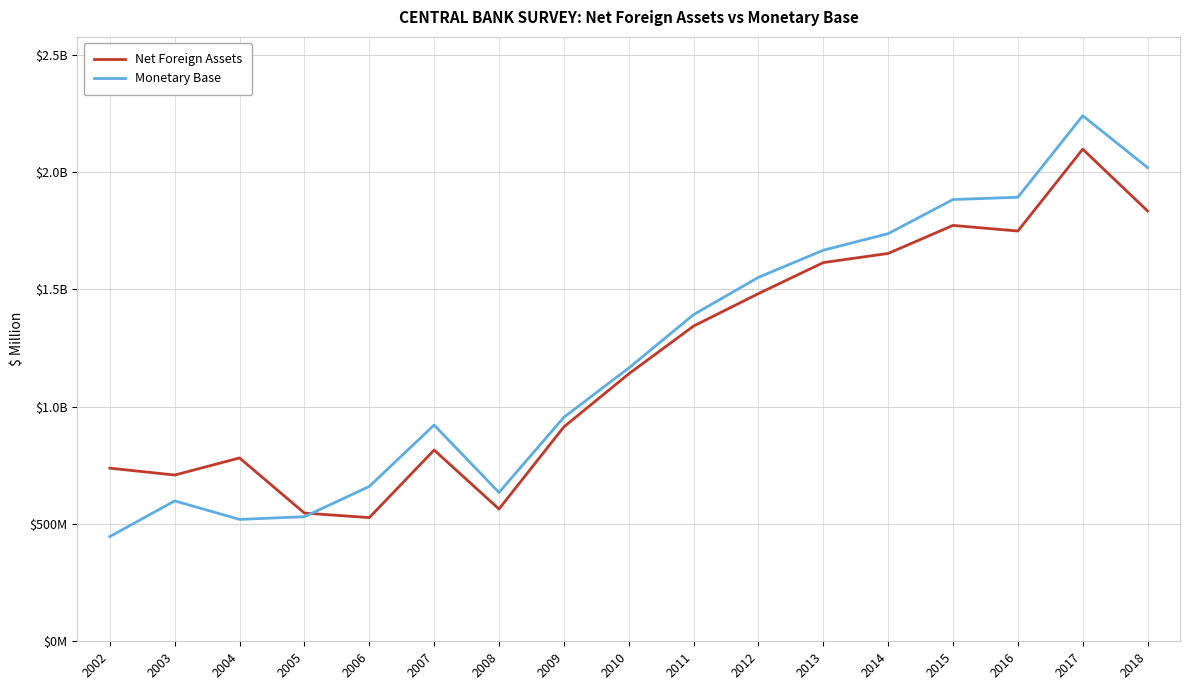

What is the sum of all Net Foreign Assets values?

20285.1